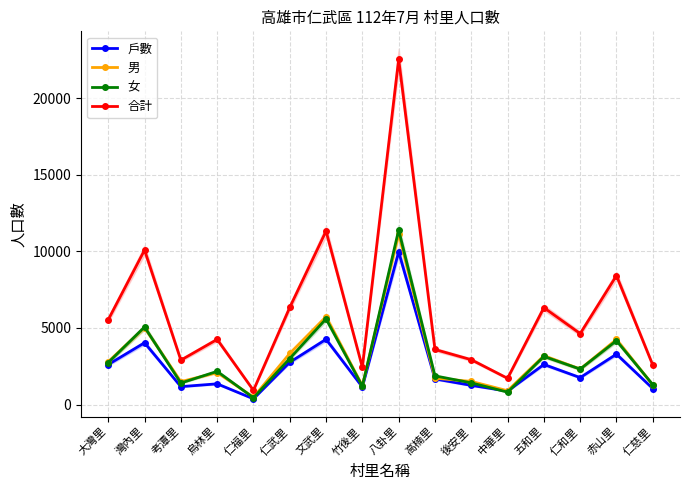

True or false: 戶數 and 男 cross at least once.

False